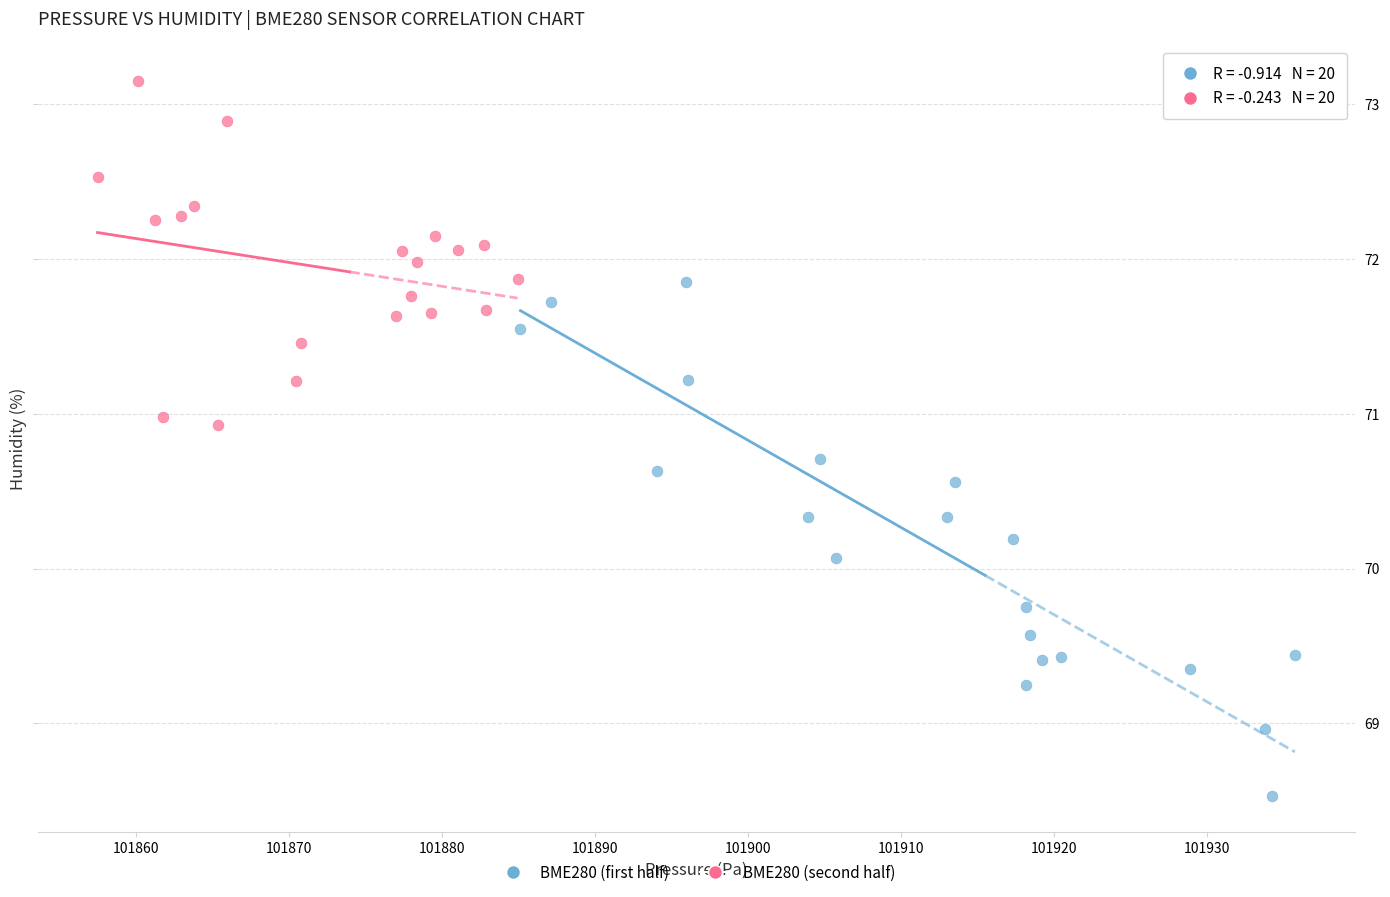

Which series contains the highest Y value?

BME280 (second half)